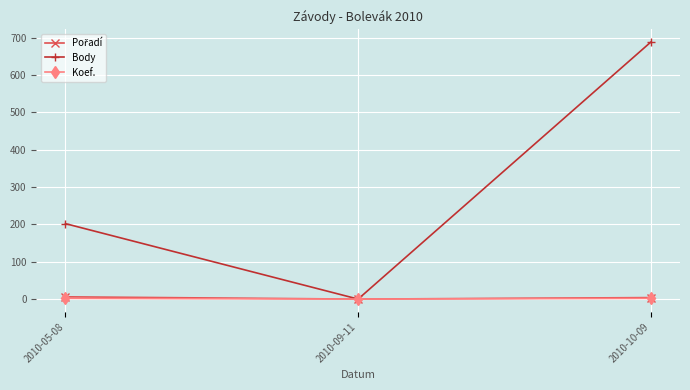

Which series changed the most between 2010-05-08 and 2010-10-09?

Body